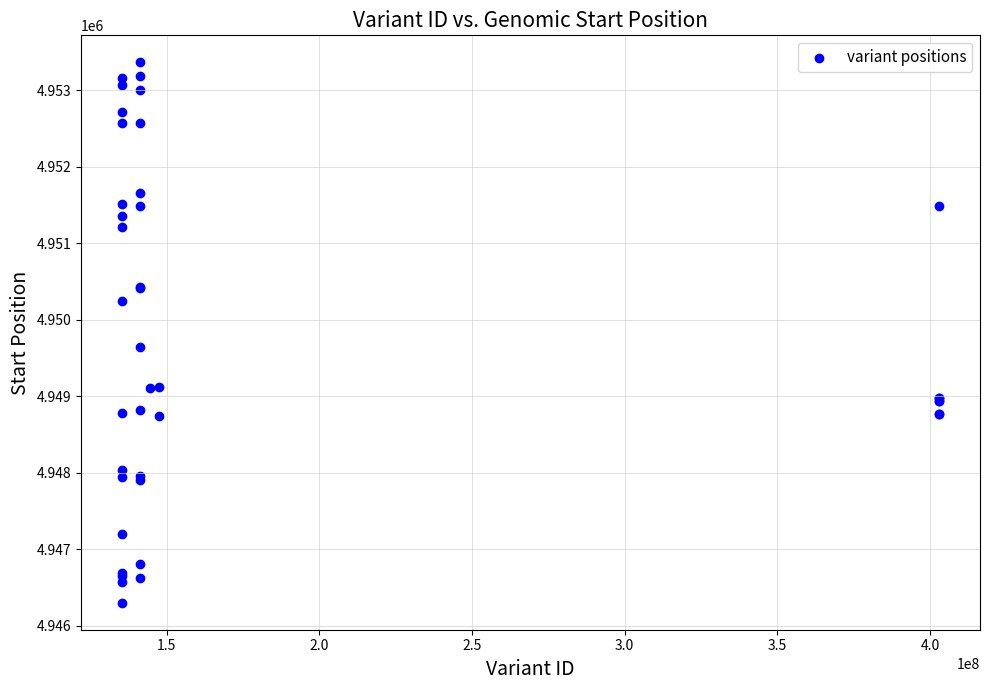

What Y value in the scatter plot is closest to 4949835?

4949649